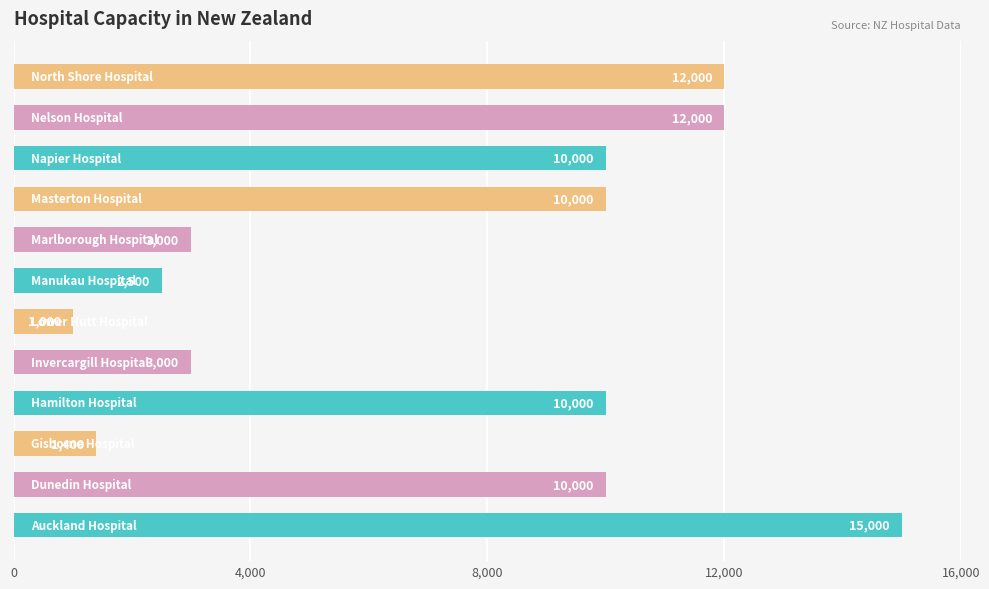

What is the smallest value displayed?

1000